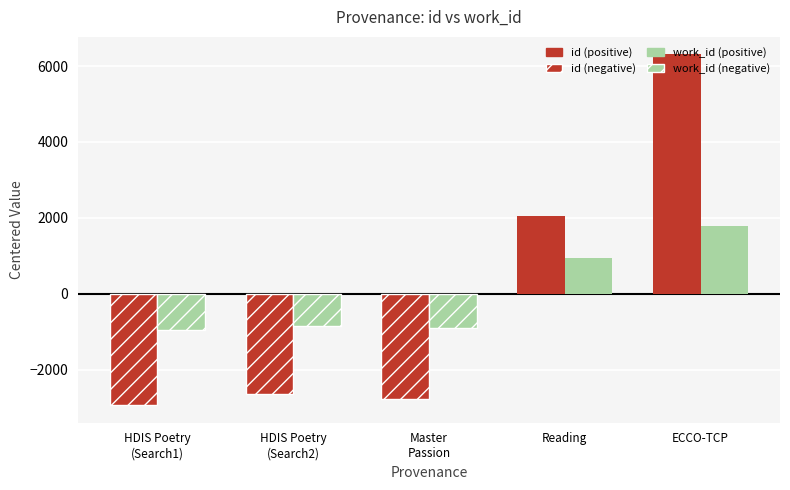

How many distinct data groups are displayed?

2